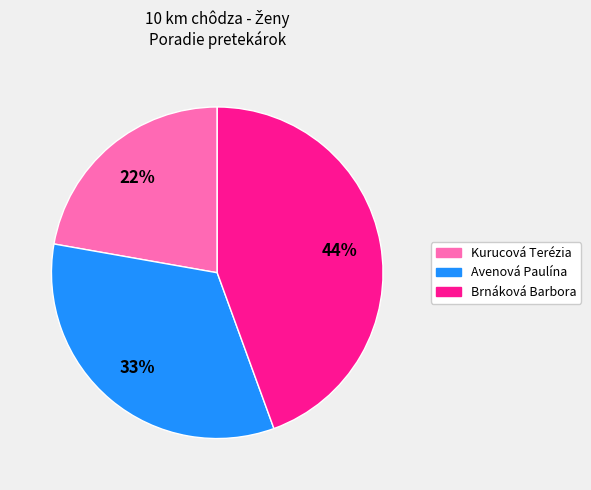

What is the ratio of the value at Kurucová Terézia to the value at Avenová Paulína?

0.7